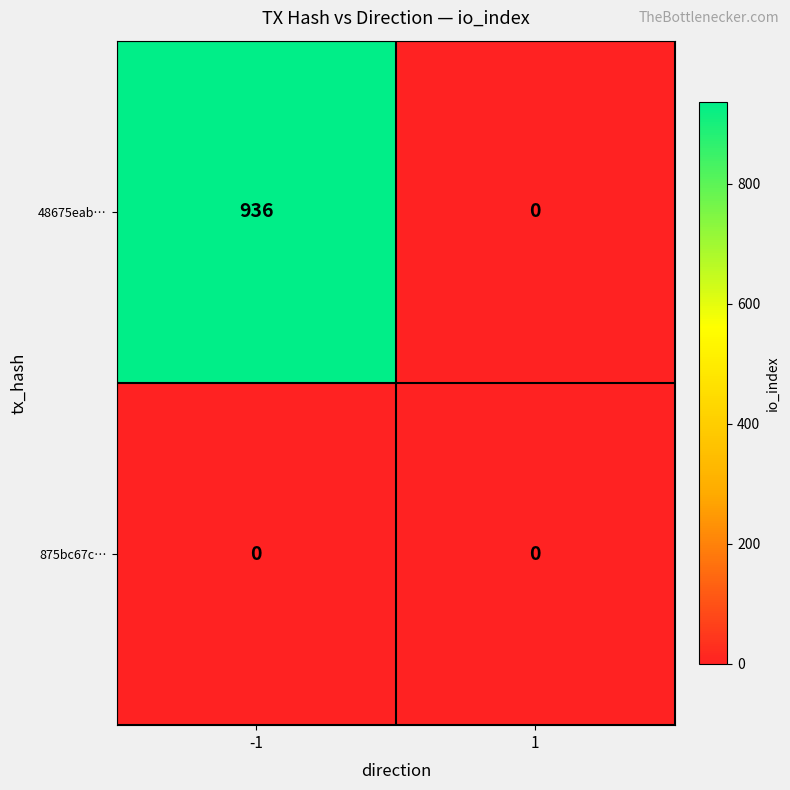

Reading right to left, extract all data points from this chart.

48675eab…: 0	936
875bc67c…: 0	0